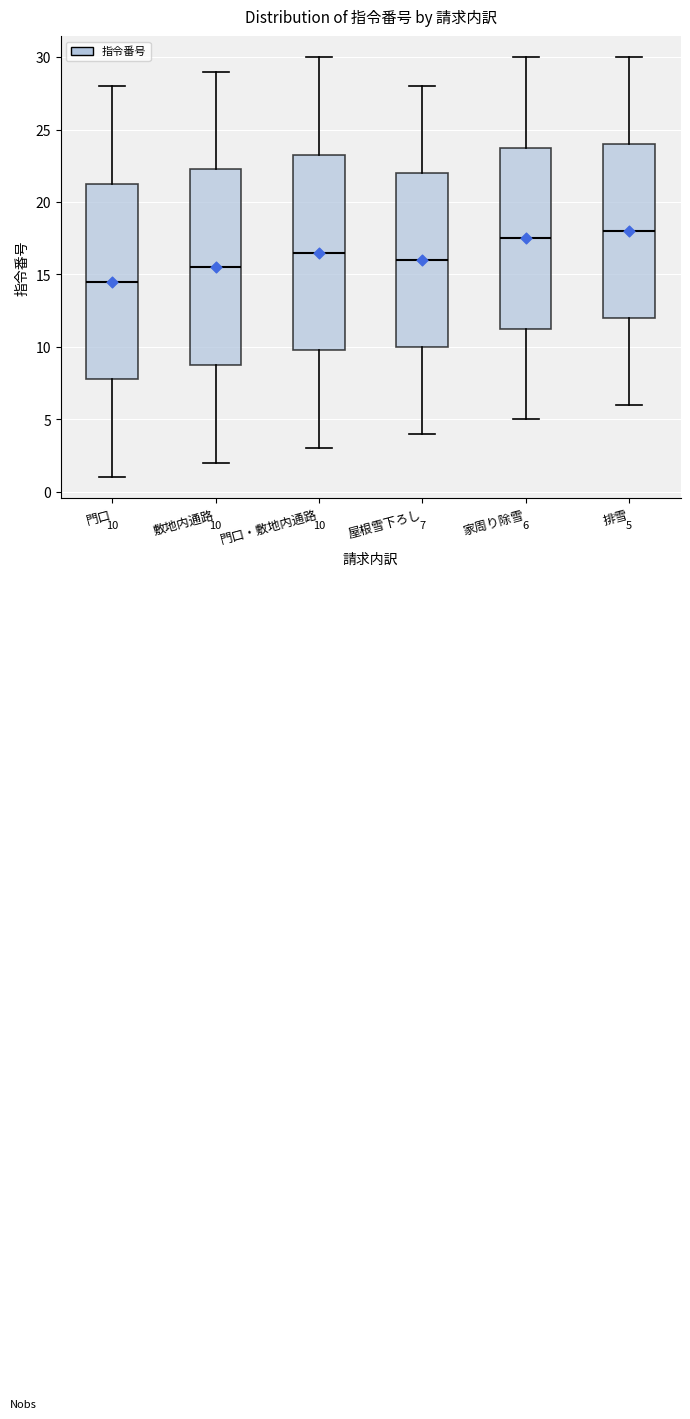

Which box has the highest median line?

排雪